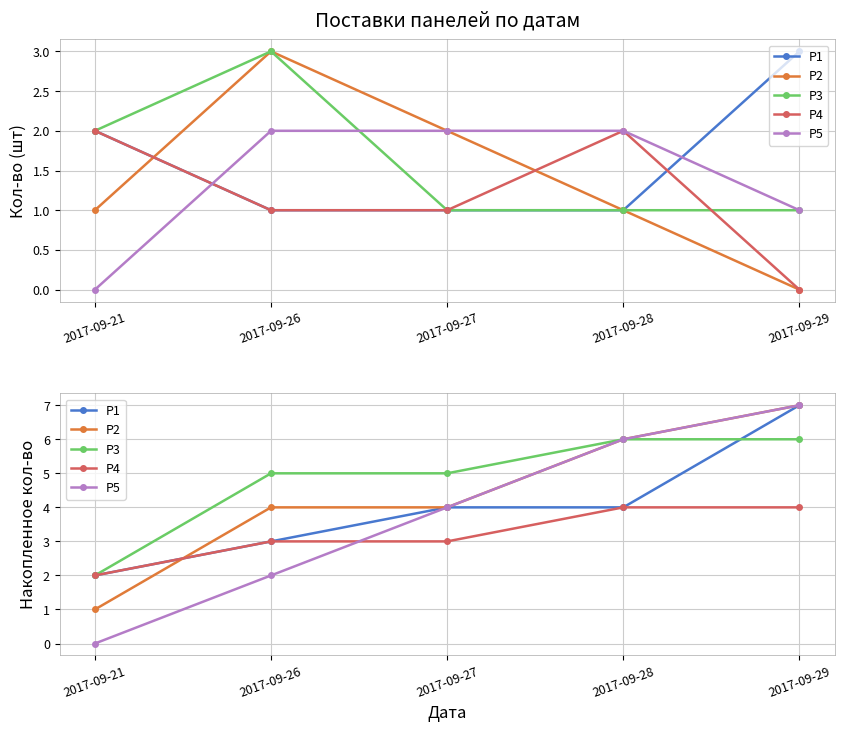

Rank the series at 2017-09-28 from highest to lowest value.

Р2, Р3, Р5, Р1, Р4